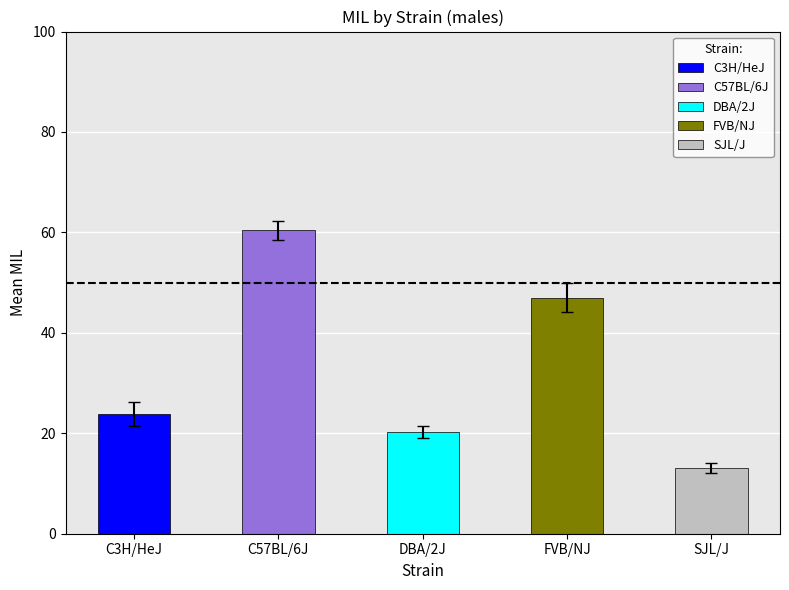

What is the greatest value displayed?

60.4